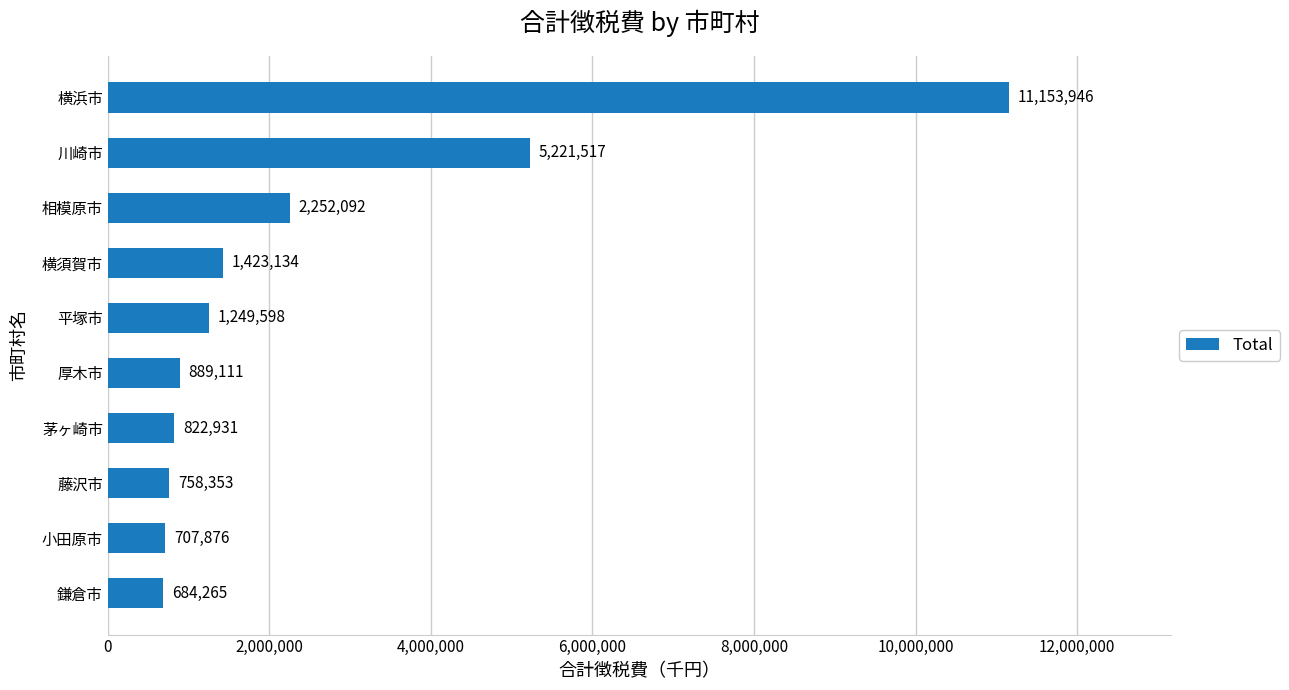

Which has a higher value, 小田原市 or 相模原市?

相模原市